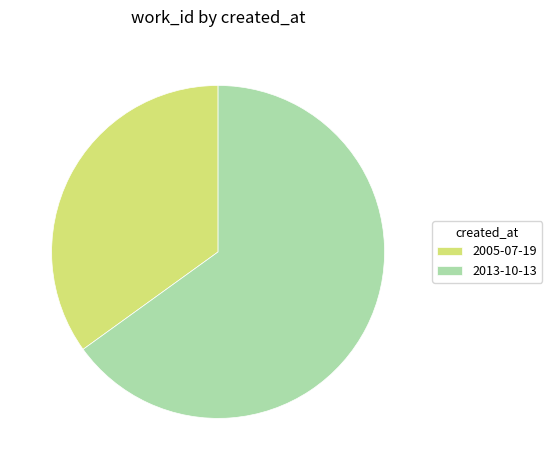

The 2013-10-13 slice represents 65% of the pie. True or false?

True